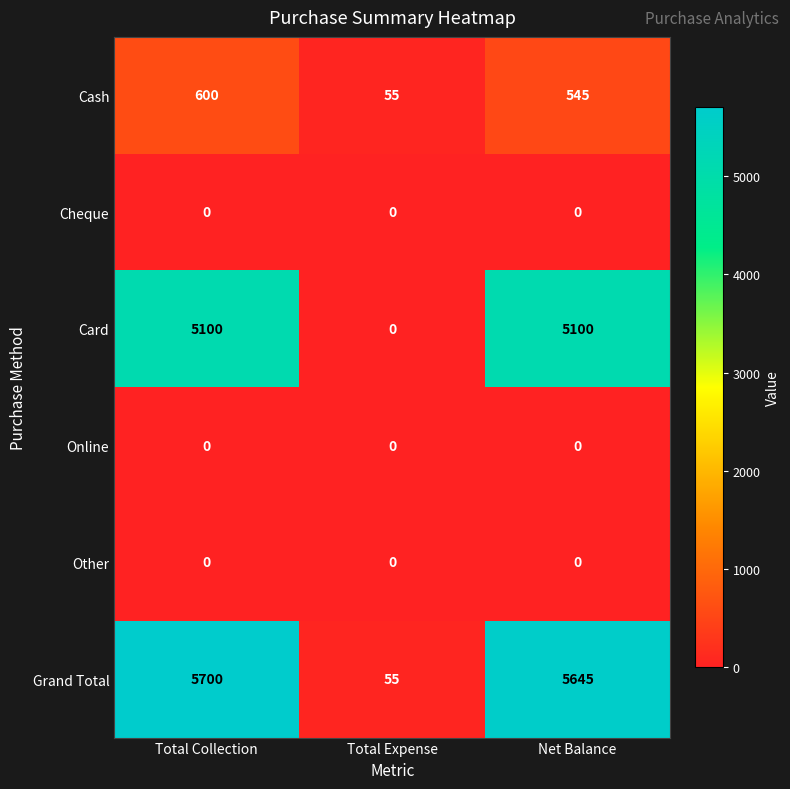

How many data points does each series have?

3